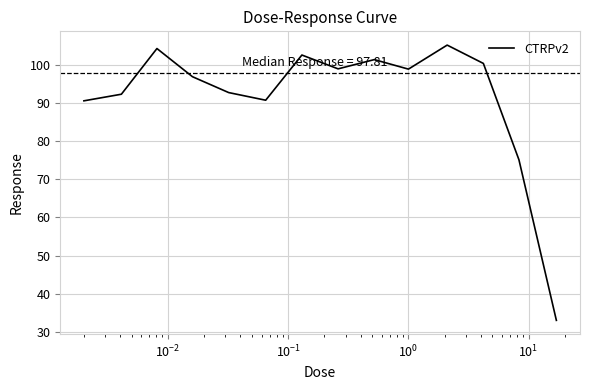

What is the greatest value displayed?

105.1